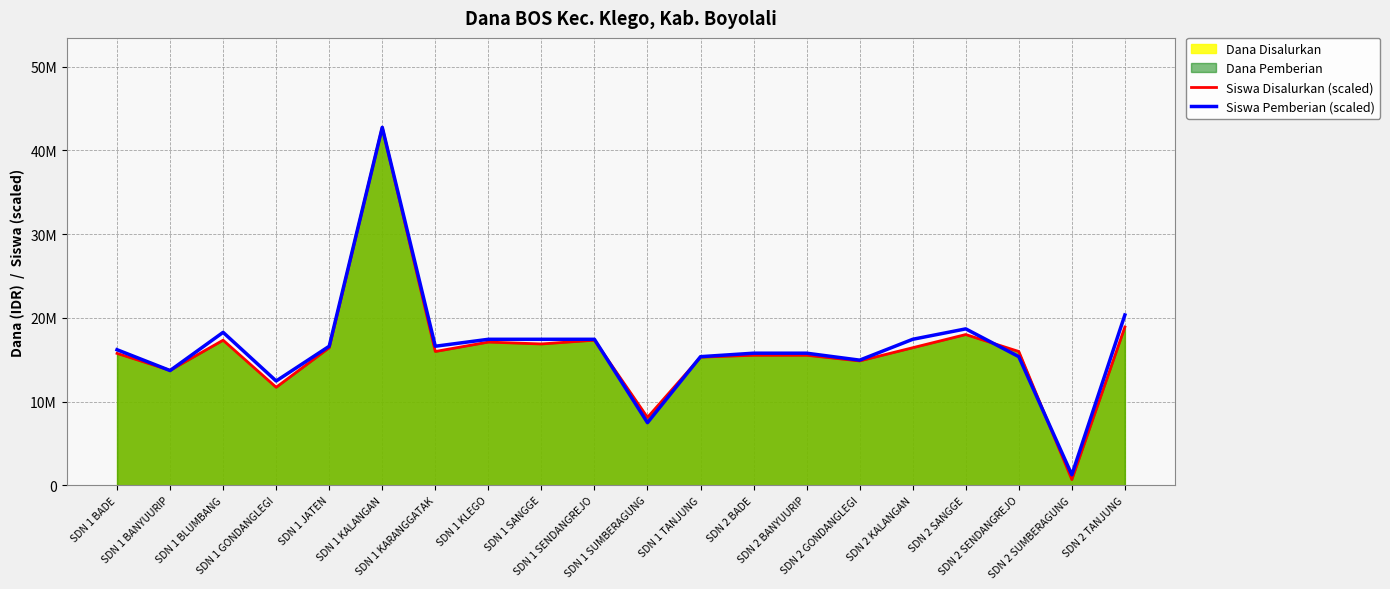

Reading left to right, what are all the values shown in this chart?

Siswa Disalurkan (scaled): SDN 1 BADE=15750000.0	SDN 1 BANYUURIP=13725000.0	SDN 1 BLUMBANG=17325000.0	SDN 1 GONDANGLEGI=11700000.0	SDN 1 JATEN=16425000.0	SDN 1 KALANGAN=42750000.0	SDN 1 KARANGGATAK=15975000.0	SDN 1 KLEGO=17100000.0	SDN 1 SANGGE=16875000.0	SDN 1 SENDANGREJO=17325000.0	SDN 1 SUMBERAGUNG=8100000.0	SDN 1 TANJUNG=15300000.0	SDN 2 BADE=15525000.0	SDN 2 BANYUURIP=15525000.0	SDN 2 GONDANGLEGI=14850000.0	SDN 2 KALANGAN=16425000.0	SDN 2 SANGGE=18000000.0	SDN 2 SENDANGREJO=15975000.0	SDN 2 SUMBERAGUNG=675000.0	SDN 2 TANJUNG=18900000.0
Siswa Pemberian (scaled): SDN 1 BADE=16186893.2	SDN 1 BANYUURIP=13696601.9	SDN 1 BLUMBANG=18262135.9	SDN 1 GONDANGLEGI=12451456.3	SDN 1 JATEN=16601941.7	SDN 1 KALANGAN=42750000.0	SDN 1 KARANGGATAK=16601941.7	SDN 1 KLEGO=17432038.8	SDN 1 SANGGE=17432038.8	SDN 1 SENDANGREJO=17432038.8	SDN 1 SUMBERAGUNG=7470873.8	SDN 1 TANJUNG=15356796.1	SDN 2 BADE=15771844.7	SDN 2 BANYUURIP=15771844.7	SDN 2 GONDANGLEGI=14941747.6	SDN 2 KALANGAN=17432038.8	SDN 2 SANGGE=18677184.5	SDN 2 SENDANGREJO=15356796.1	SDN 2 SUMBERAGUNG=1245145.6	SDN 2 TANJUNG=20337378.6